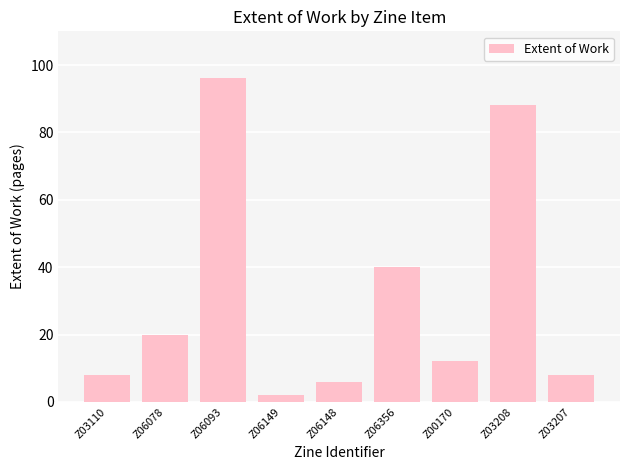

What is the value of the 9th bar from the left?

8